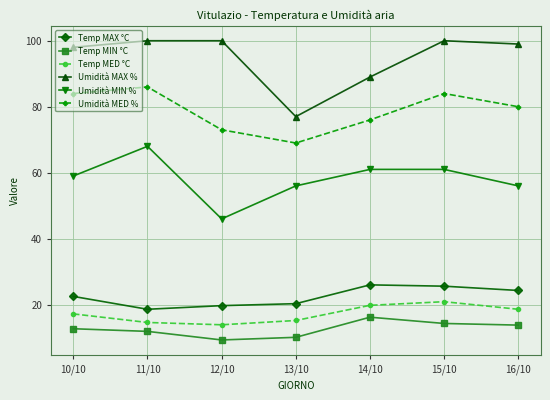

Where is Temp MAX °C nearest to the value 22?

10/10